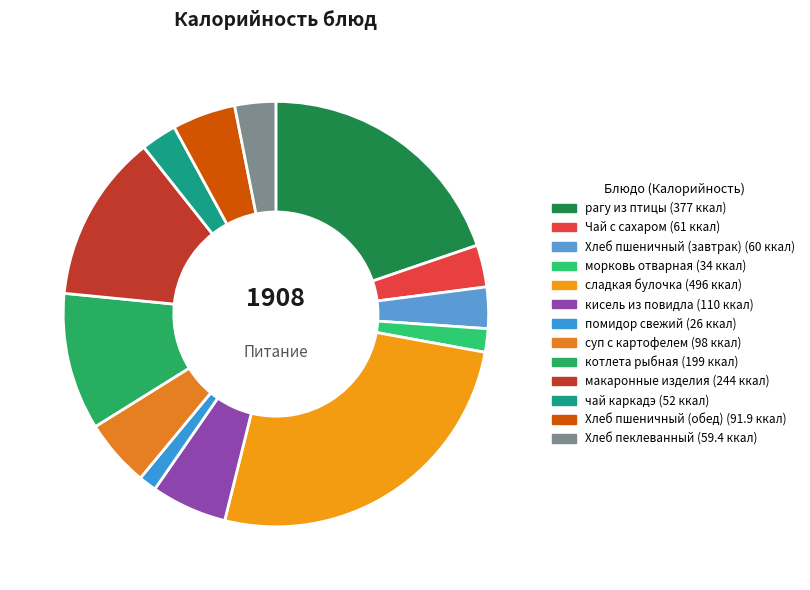

To the nearest percent, what is the average slice percentage?

8%